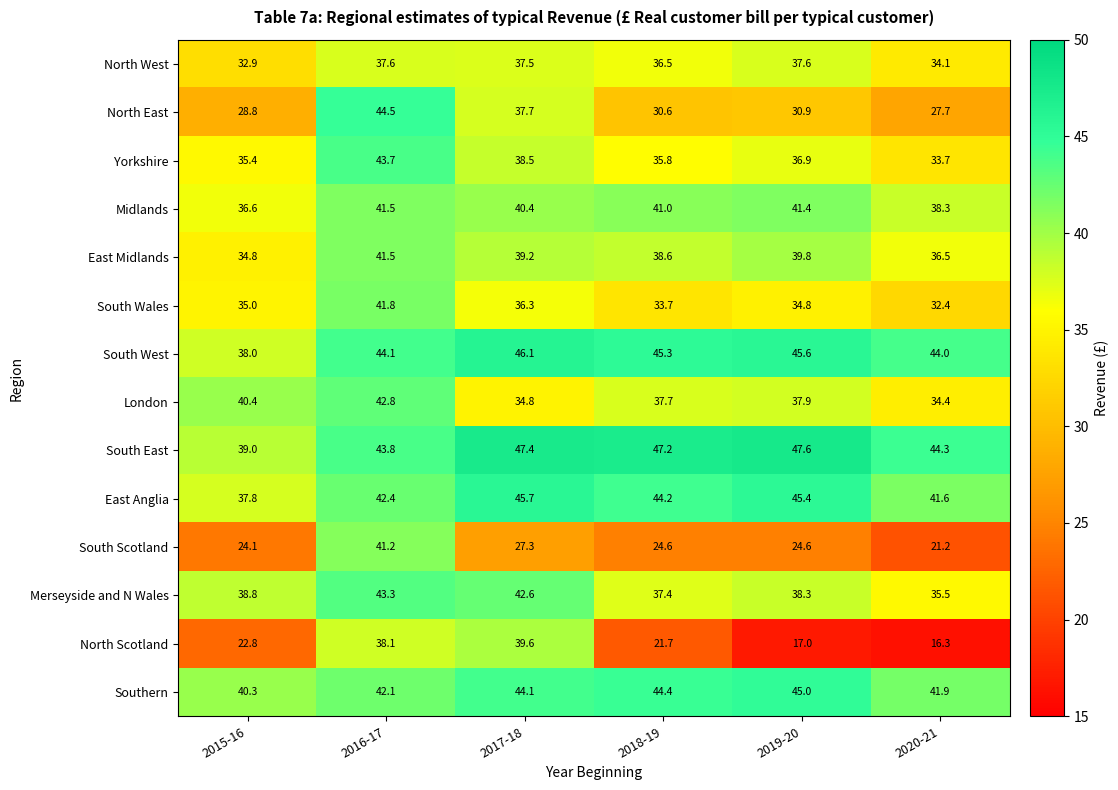

What is the total value across all series at 2016-17?

588.4